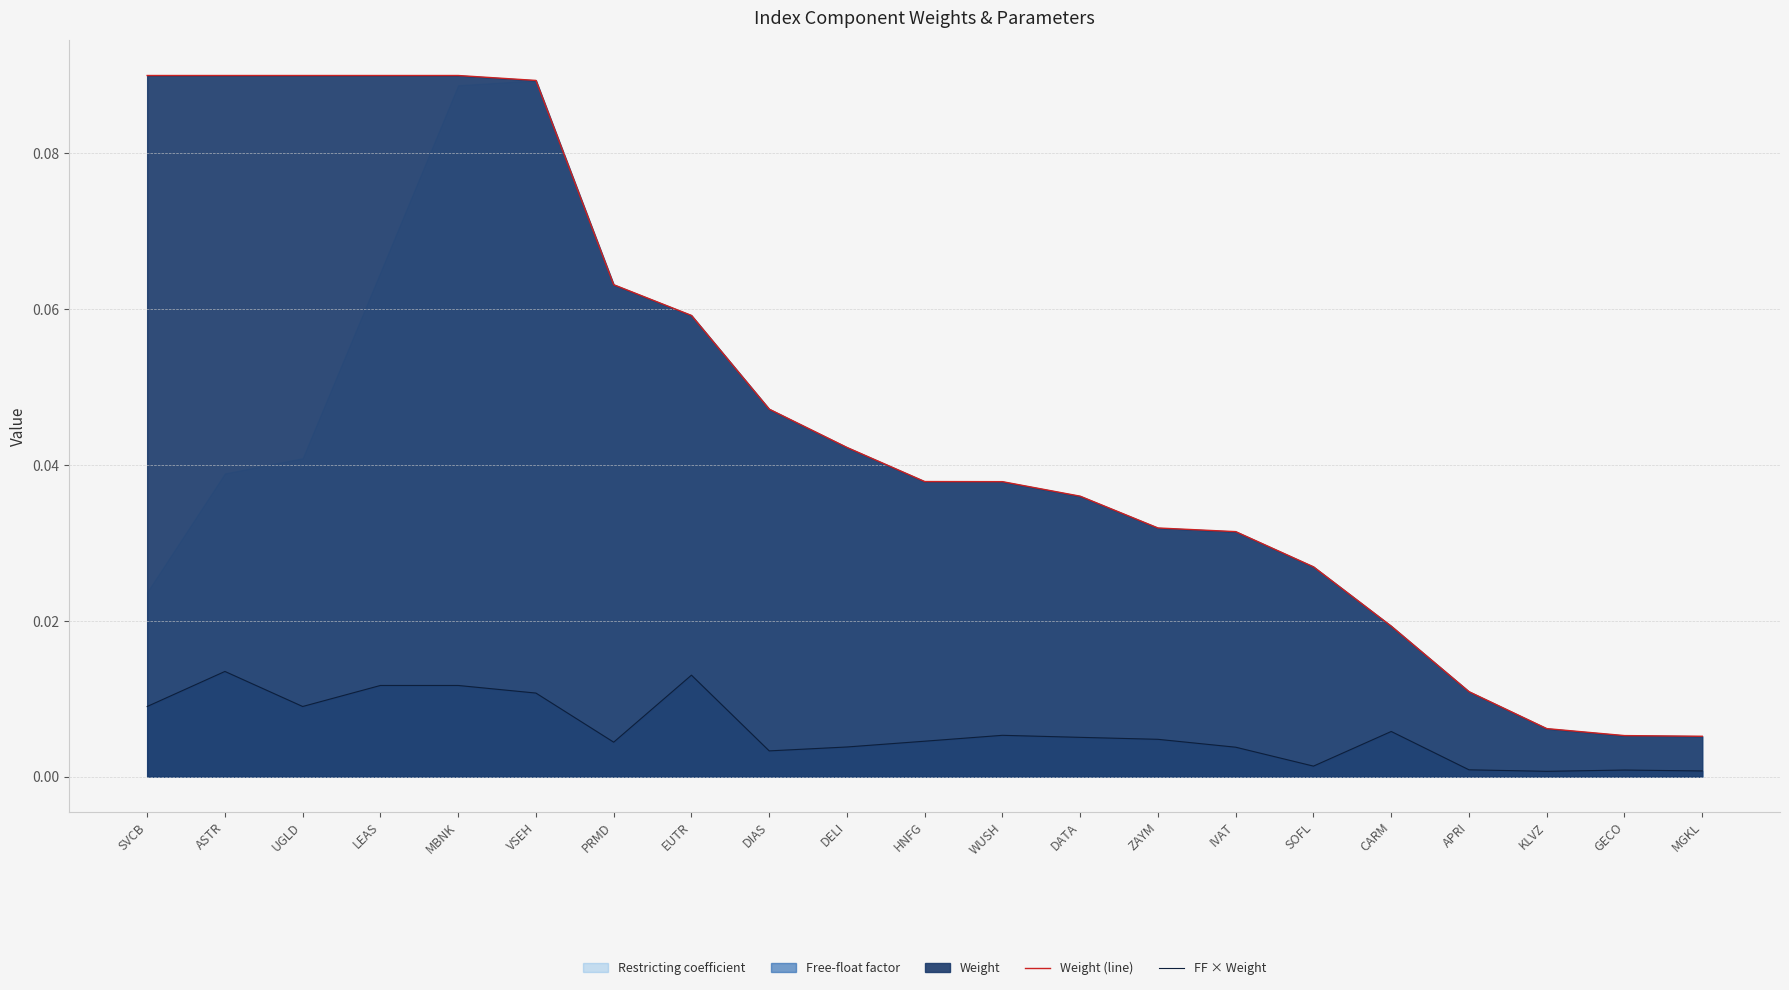

Which series has the widest spread of values?

Weight (line)